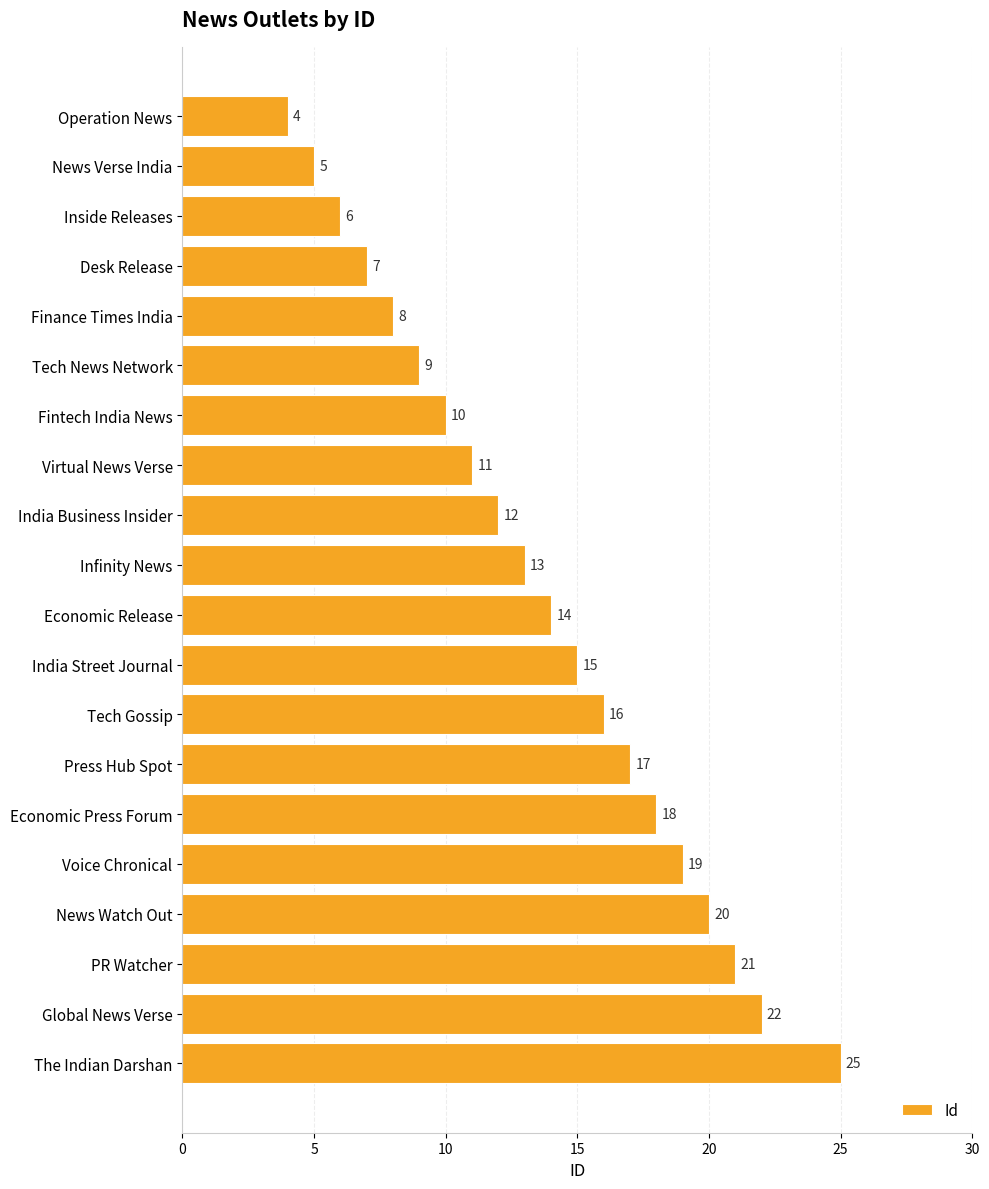

True or false: the data shows 12 at India Business Insider.

True